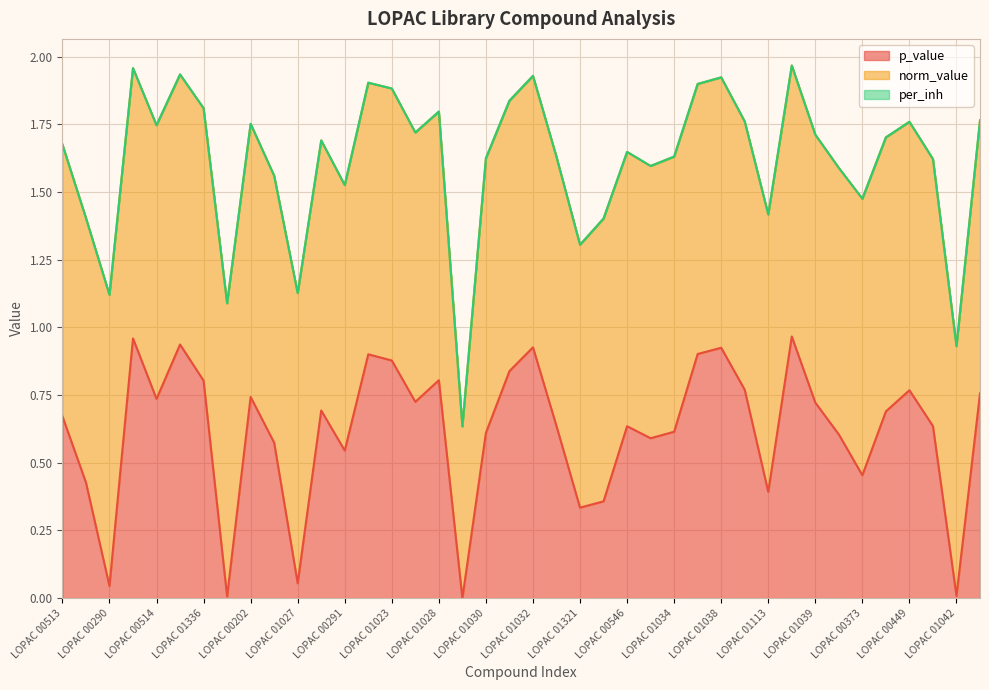

At how many categories does at least one series exceed 0?

40